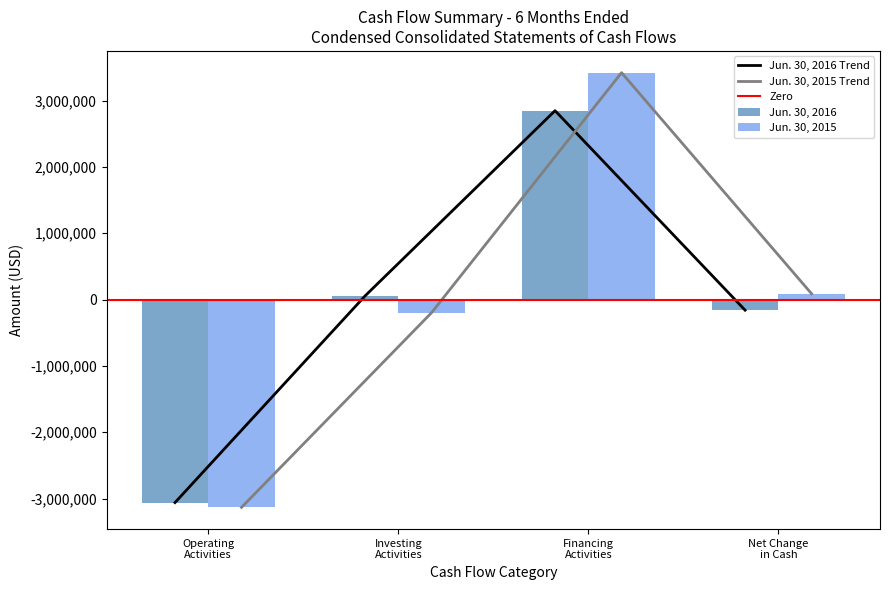

True or false: Jun. 30, 2016 Trend has more than 0 points higher than both neighbors.

True